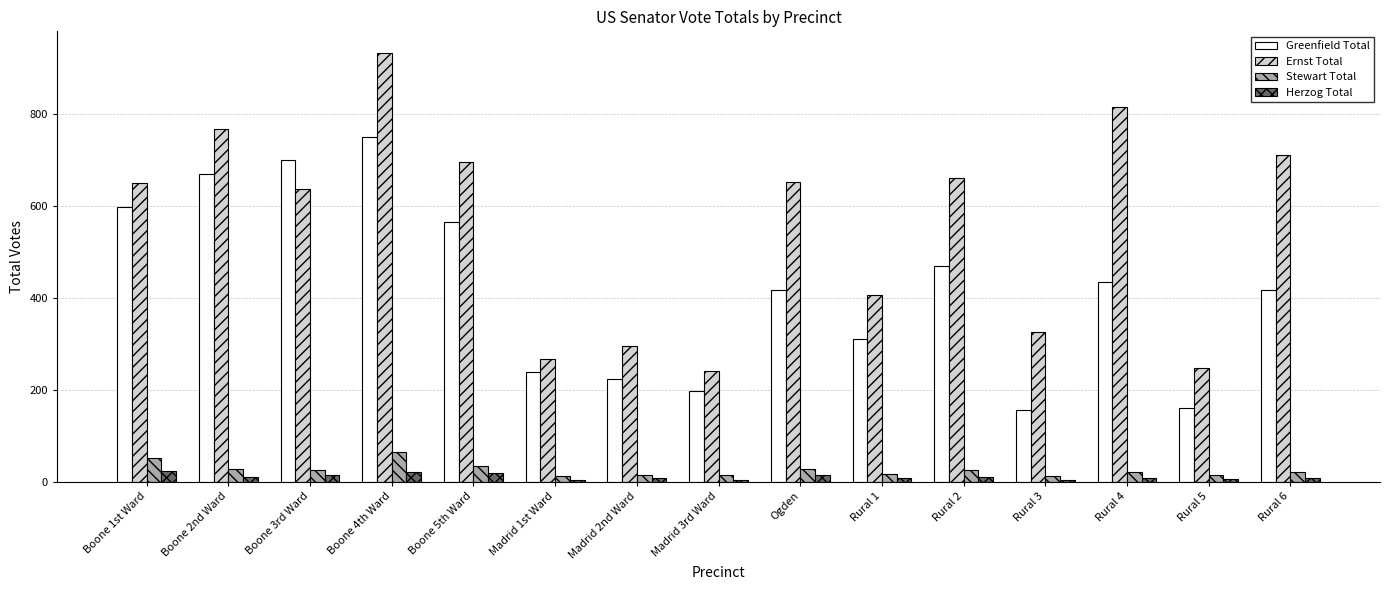

What is the difference between the highest and lowest values at Boone 1st Ward?

628